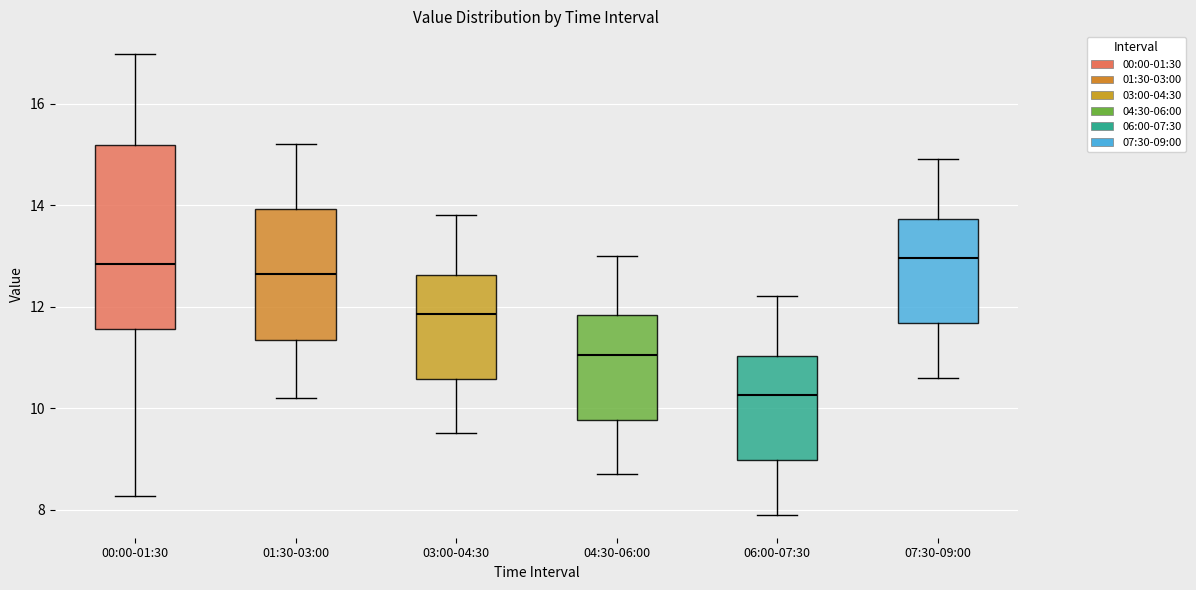

Where is the lower edge of the box for 01:30-03:00 on the y-axis? The values are not printed on the chart, so give them approximately, as read against the axis.

11.4